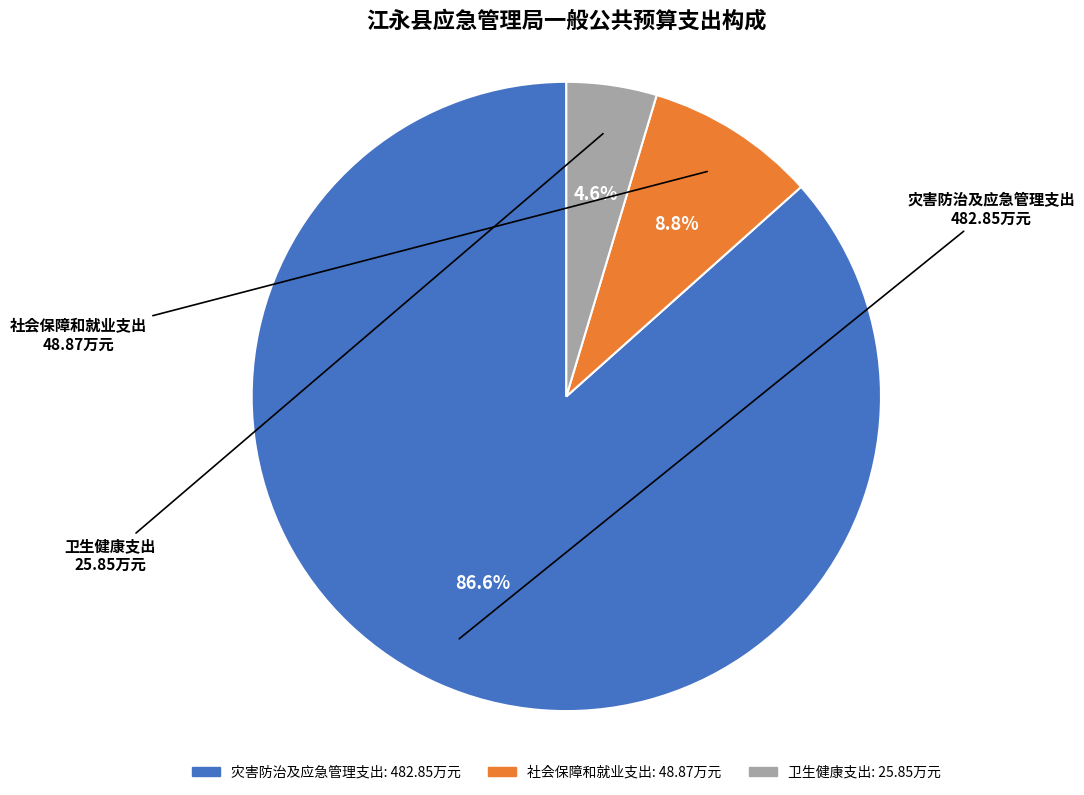

Which has a higher value, 社会保障和就业支出 or 灾害防治及应急管理支出?

灾害防治及应急管理支出